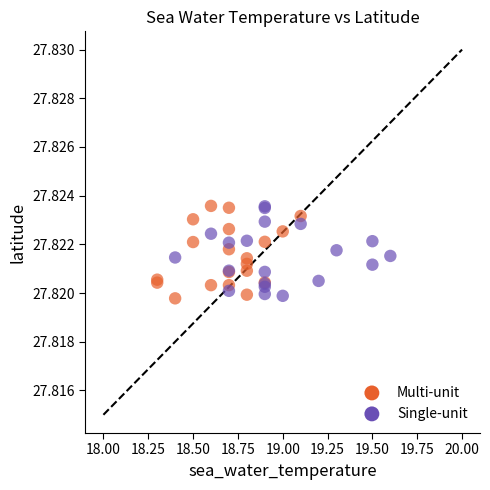

What are all the series names shown in the legend?

Multi-unit, Single-unit